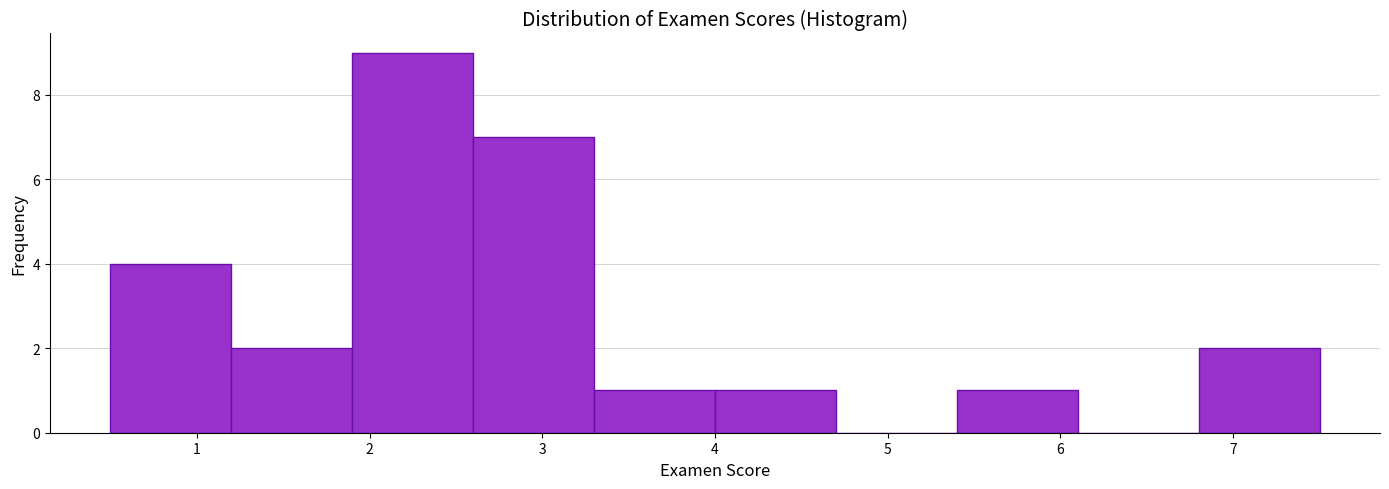

Reading left to right, list every bar in this chart as the range it spans on the x-axis followed by its height. The values are not printed on the chart, so give them approximately, as read against the axis.

0.5 to 1.2: 4
1.2 to 1.9: 2
1.9 to 2.6: 9
2.6 to 3.3: 7
3.3 to 4.0: 1
4.0 to 4.7: 1
4.7 to 5.4: 0
5.4 to 6.1: 1
6.1 to 6.8: 0
6.8 to 7.5: 2